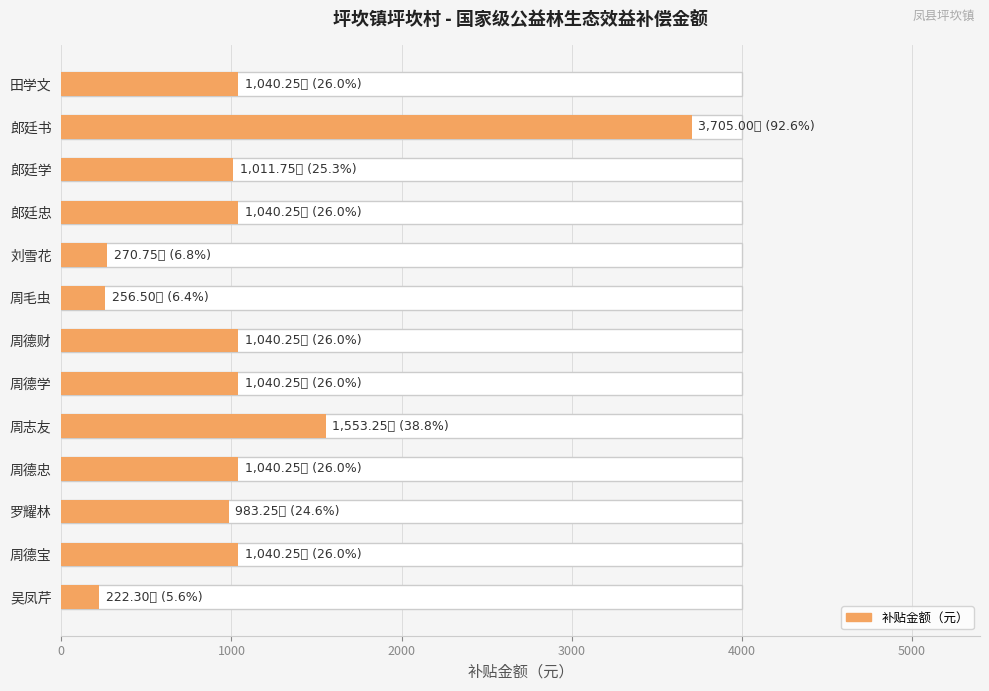

True or false: the data shows 239.8 at 周德学.

False